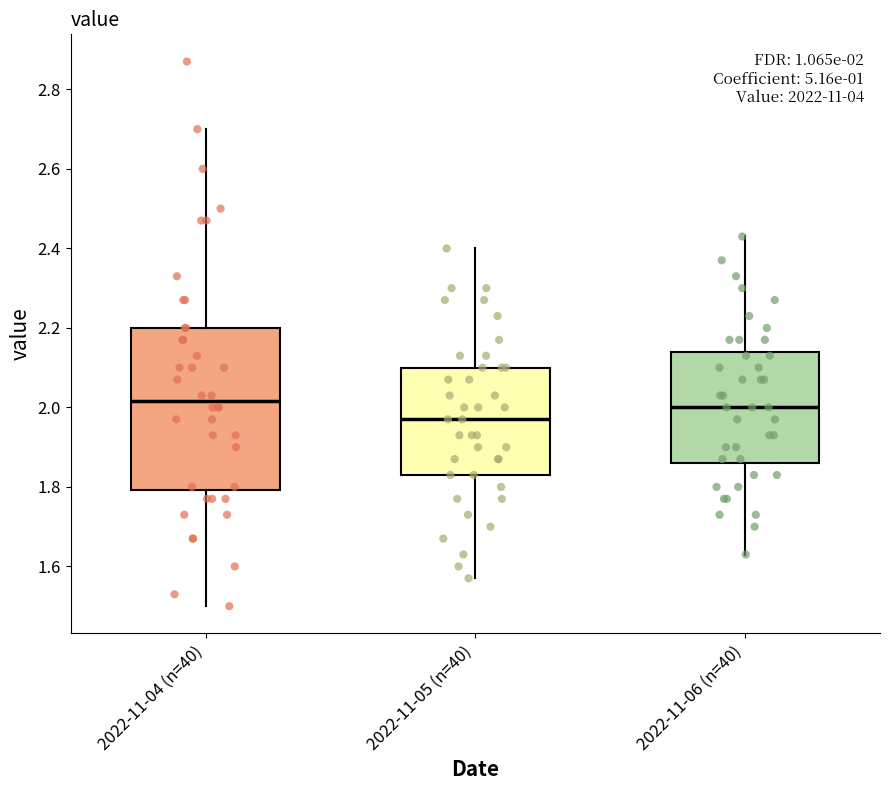

Comparing the boxes themselves (not the whiskers), which one is the tallest?

2022-11-04 (n=40)